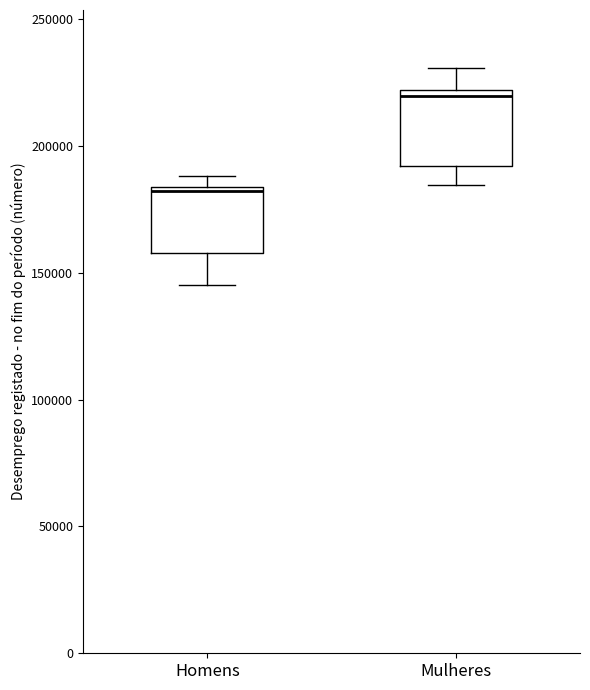

Reading left to right, transcribe this box plot: for each box, give where its median line is, the range the box spans, and where its two whiskers end, as read against the y-axis. The values are not printed on the chart, so give them approximately, as read against the axis.

Homens: median 180000, box 160000 to 185000, whiskers 145000 to 190000
Mulheres: median 220000 (just below the box's upper edge), box 190000 to 220000, whiskers 185000 to 230000